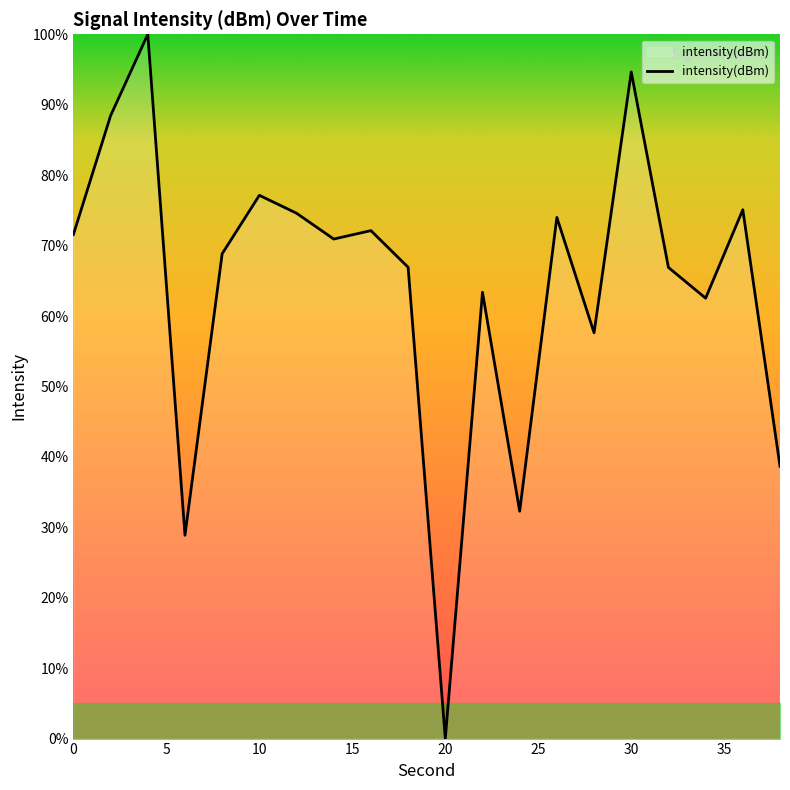

Reading left to right, list all the values displayed in this chart.

71.6	88.4	100.0	28.9	68.8	77.1	74.6	70.9	72.1	66.9	0.0	63.4	32.3	74.0	57.6	94.7	66.9	62.5	75.1	38.7